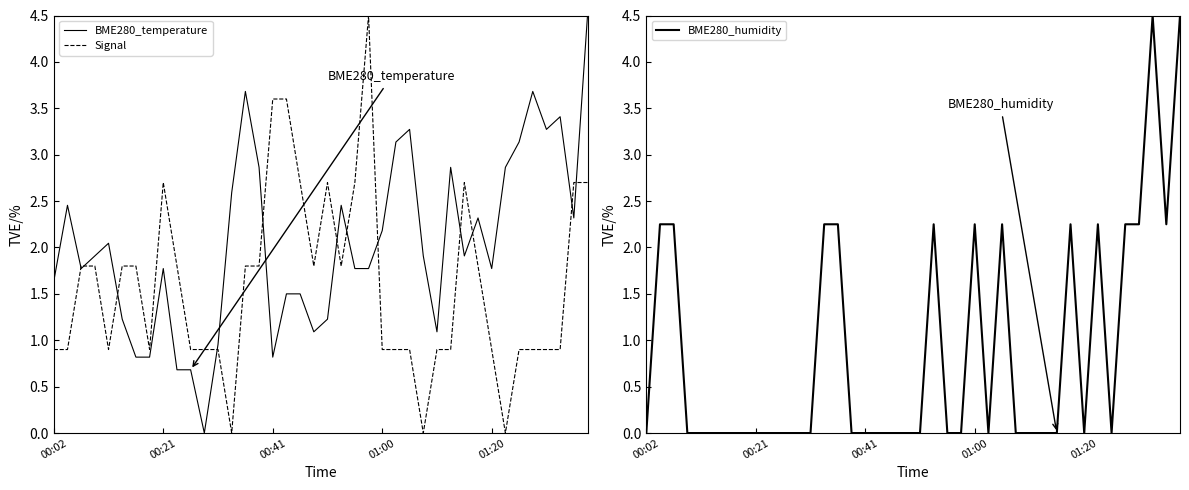

Where does the BME280_temperature series first go above 1?

00:02